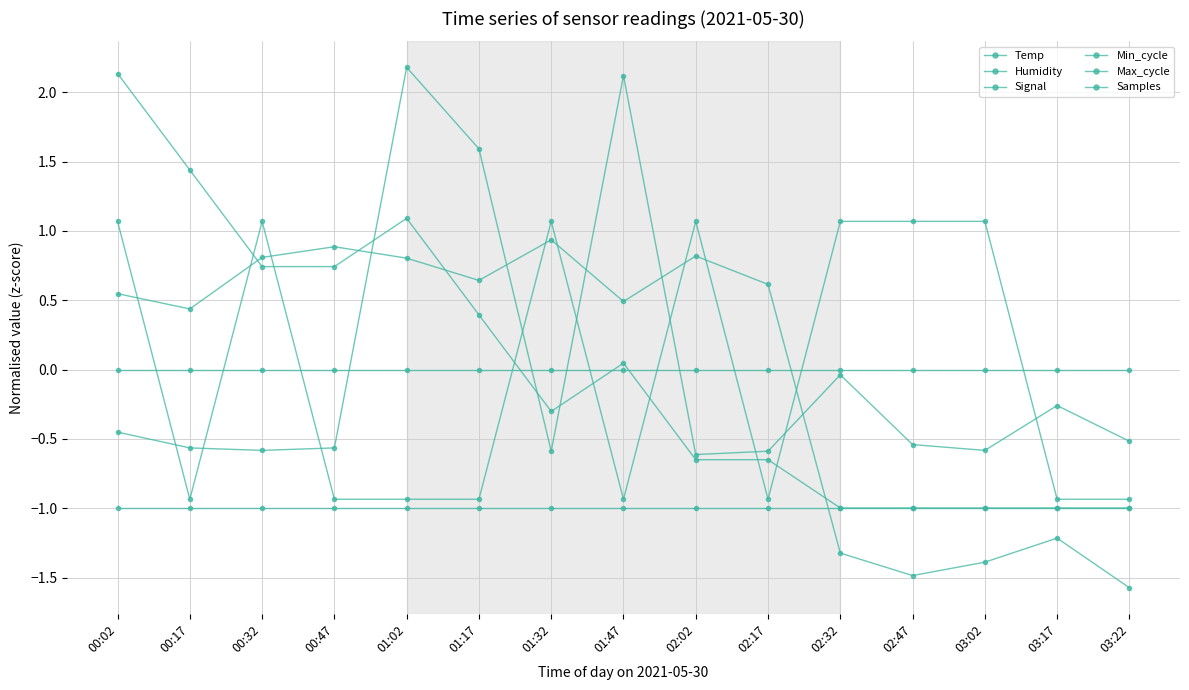

Does the chart have visible grid lines?

Yes